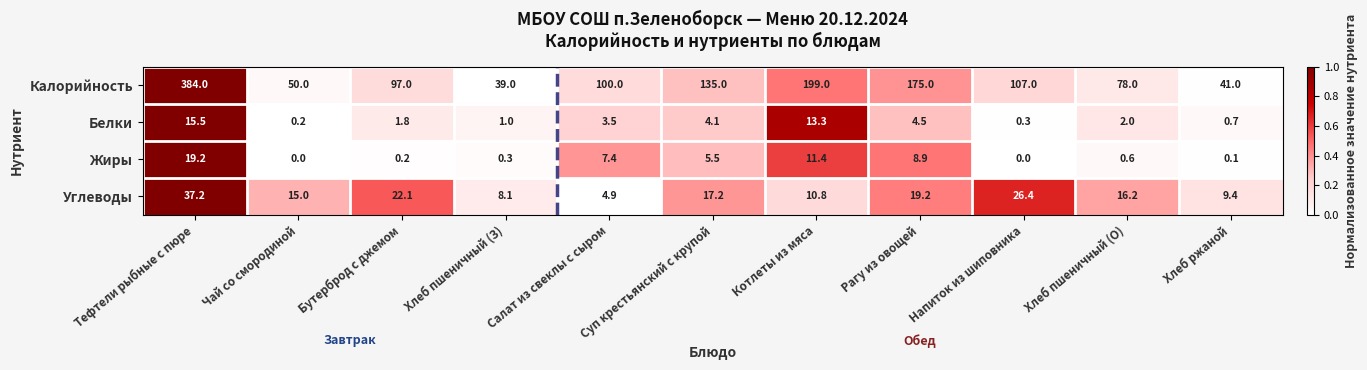

Which series changed the most between Тефтели рыбные с пюре and Суп крестьянский с крупой?

Калорийность